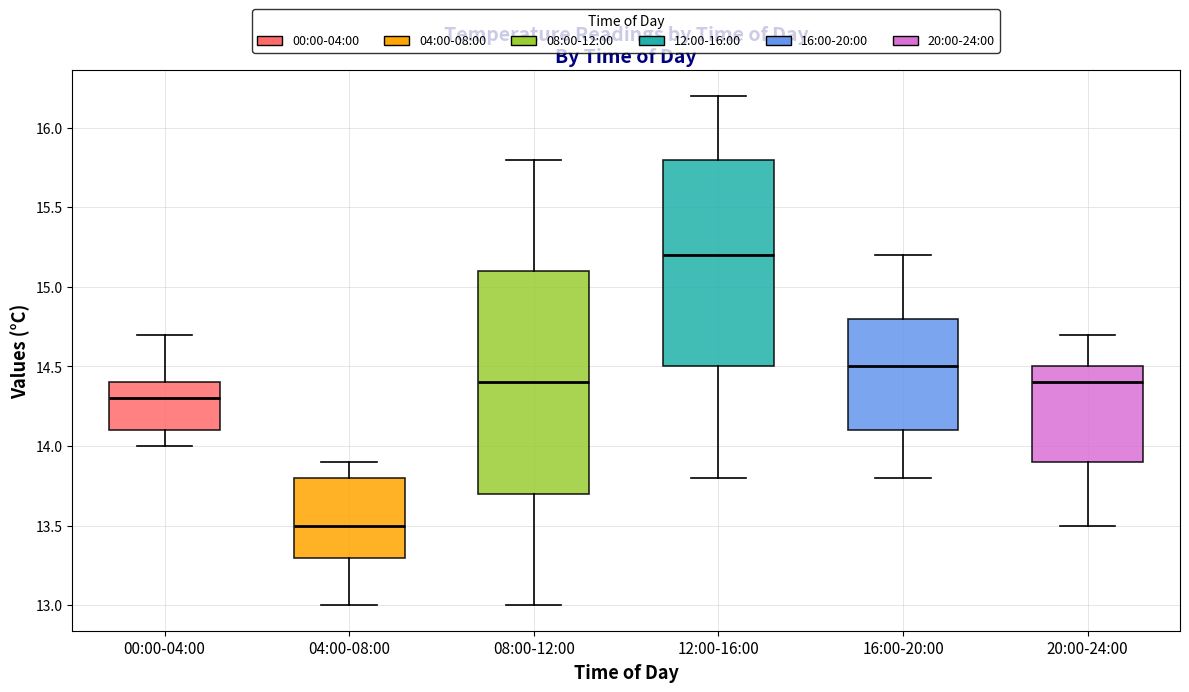

Which box has the lowest median line?

04:00-08:00